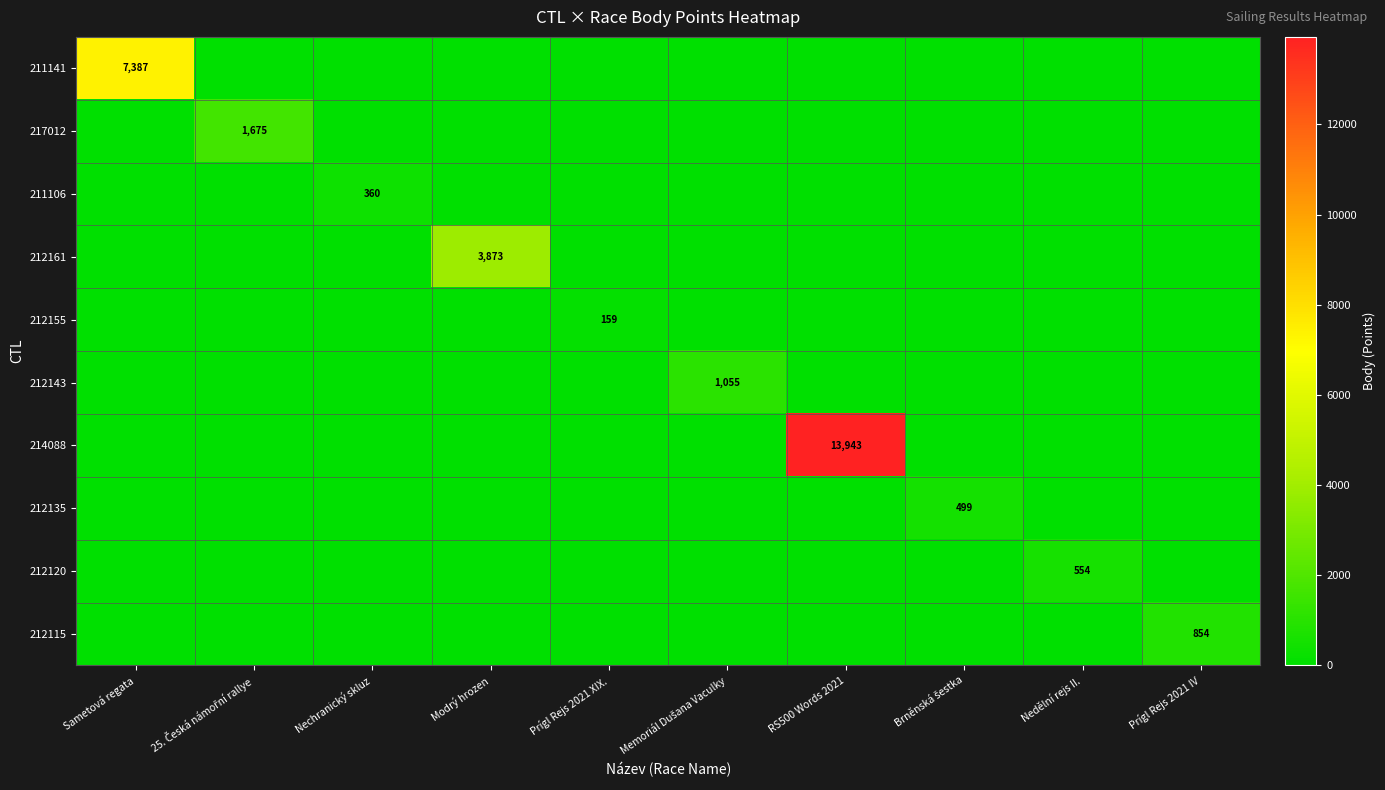

Rank the series by their maximum value, from highest to lowest.

214088, 211141, 212161, 217012, 212143, 212115, 212120, 212135, 211106, 212155